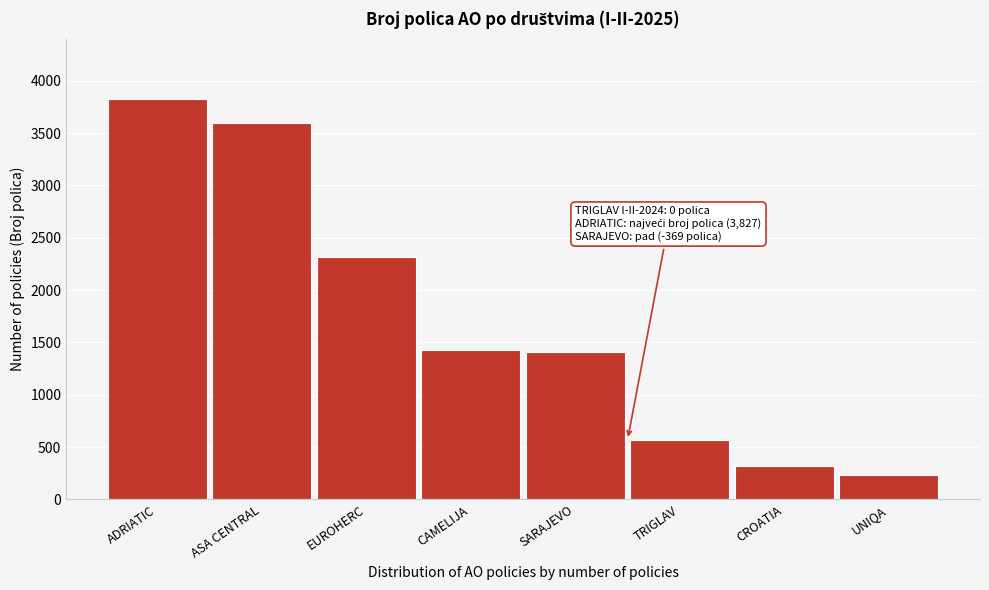

What is the smallest value displayed?

233